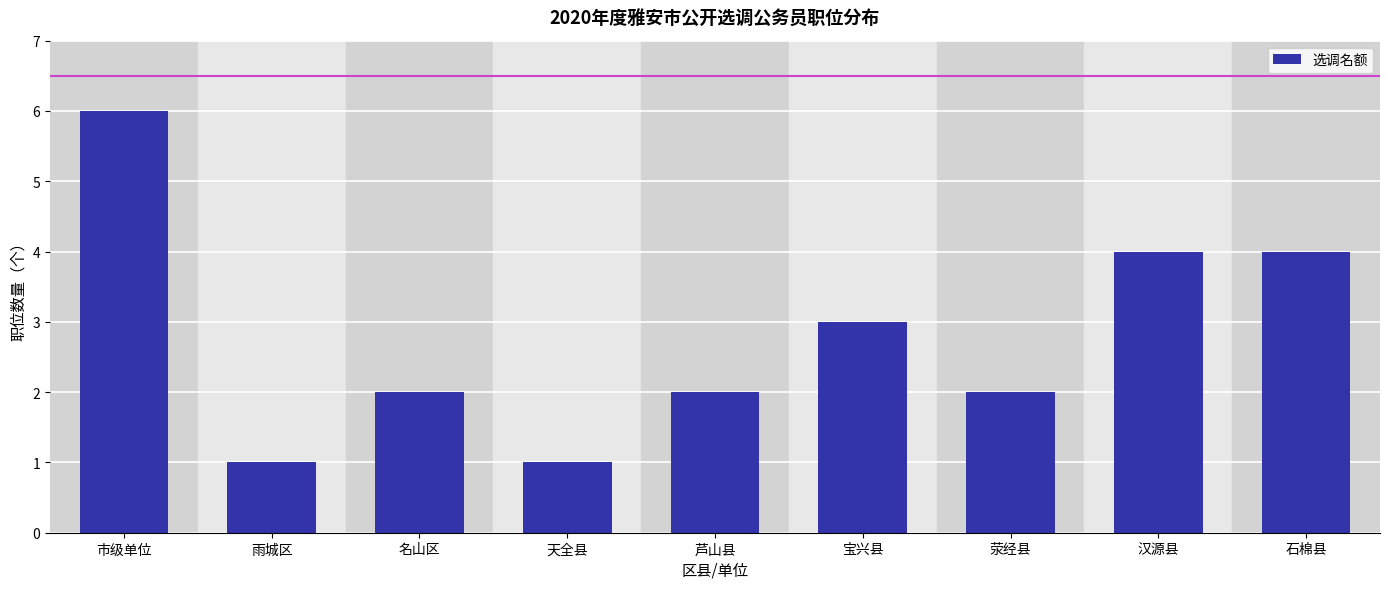

Reading left to right, transcribe all the data shown in this chart.

6	1	2	1	2	3	2	4	4